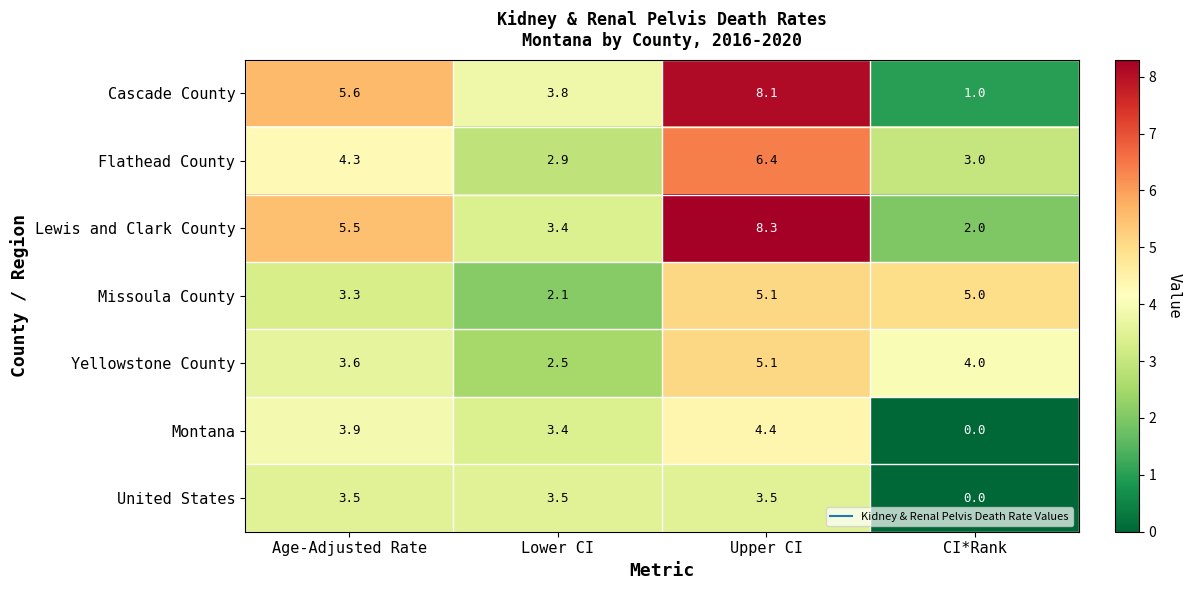

Rank the categories by Cascade County value from lowest to highest.

CI*Rank, Lower CI, Age-Adjusted Rate, Upper CI